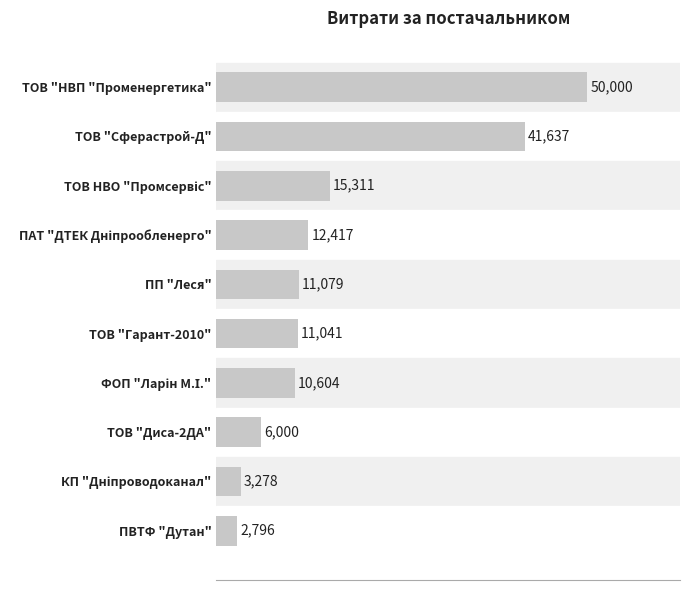

How many data points does each series have?

10